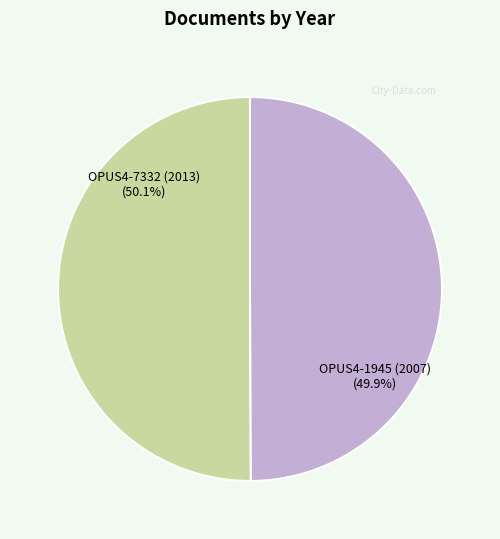

What is the majority slice?

OPUS4-7332 (2013)